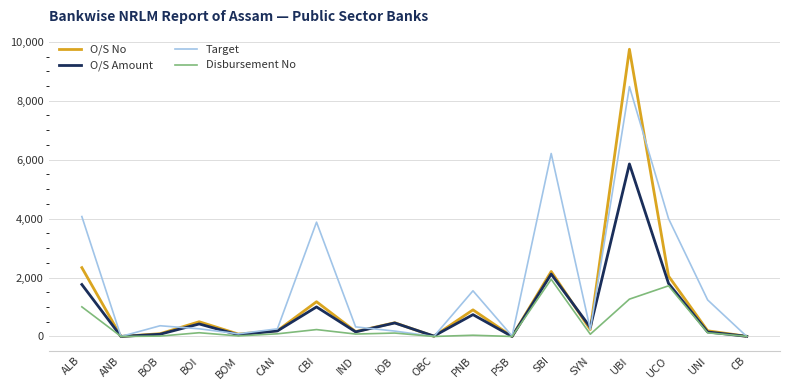

The O/S Amount series shows 619.1 at ALB. True or false?

False